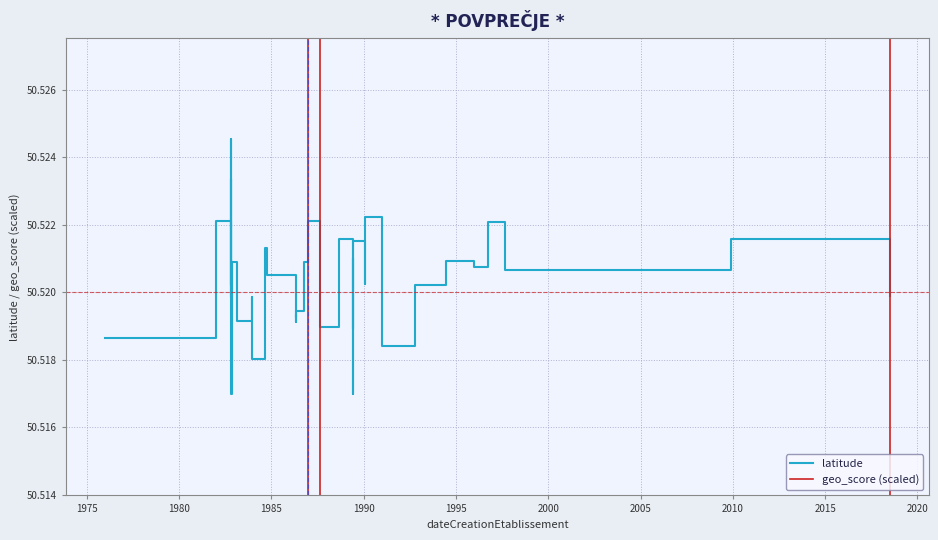

Is this an area chart (filled region under the line)?

No